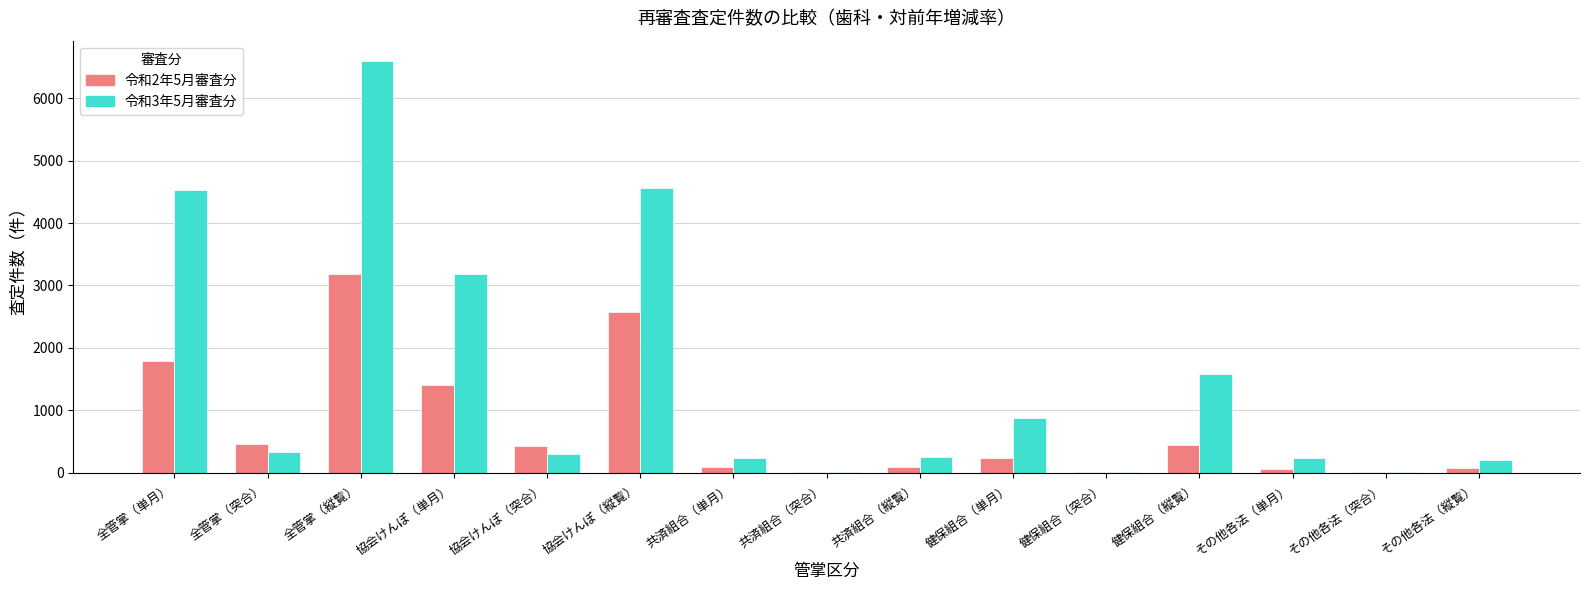

What is the maximum value shown in the chart?

6594